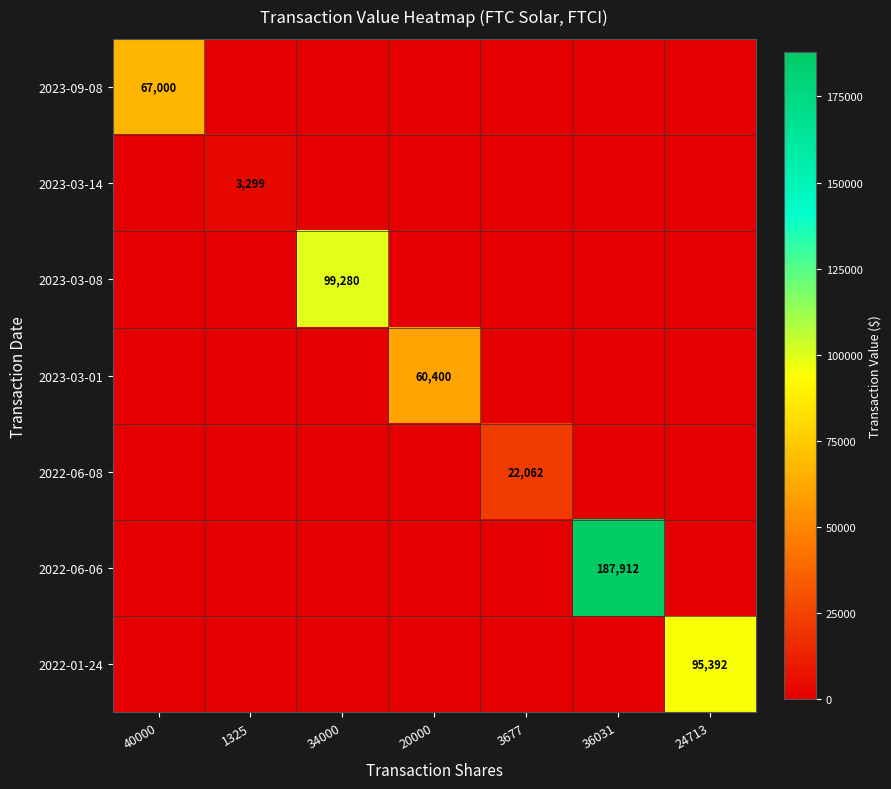

Rank the series by their maximum value, from highest to lowest.

2022-06-06, 2023-03-08, 2022-01-24, 2023-09-08, 2023-03-01, 2022-06-08, 2023-03-14